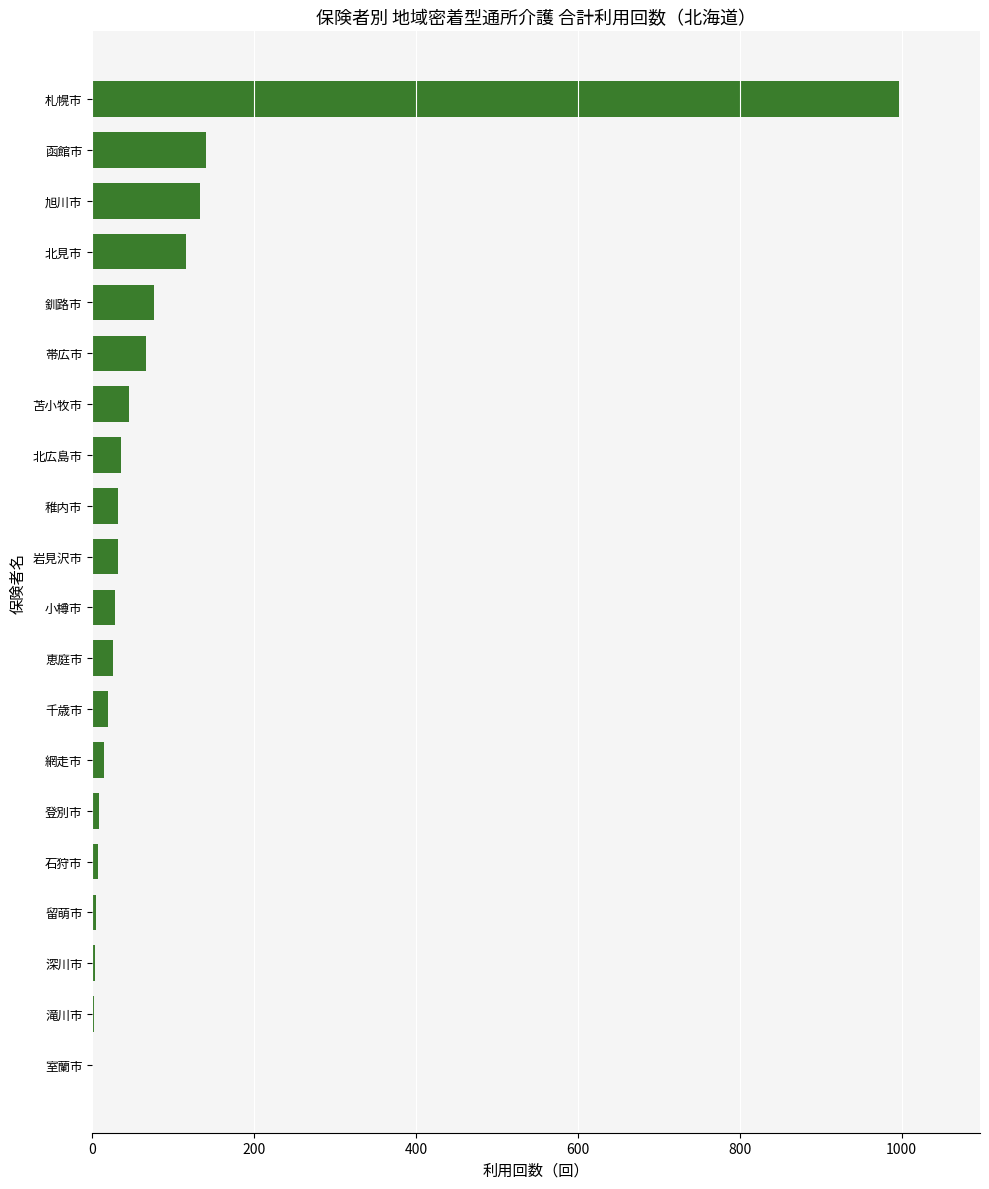

Which has a higher value, 室蘭市 or 苫小牧市?

苫小牧市